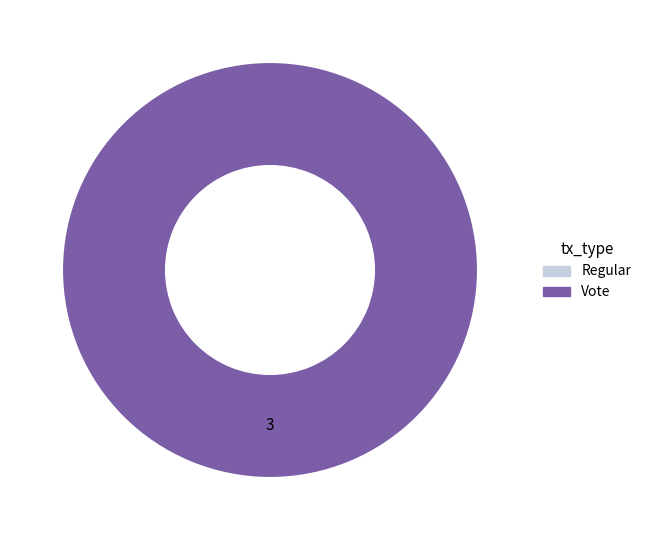

The Vote slice represents 100% of the pie. True or false?

True